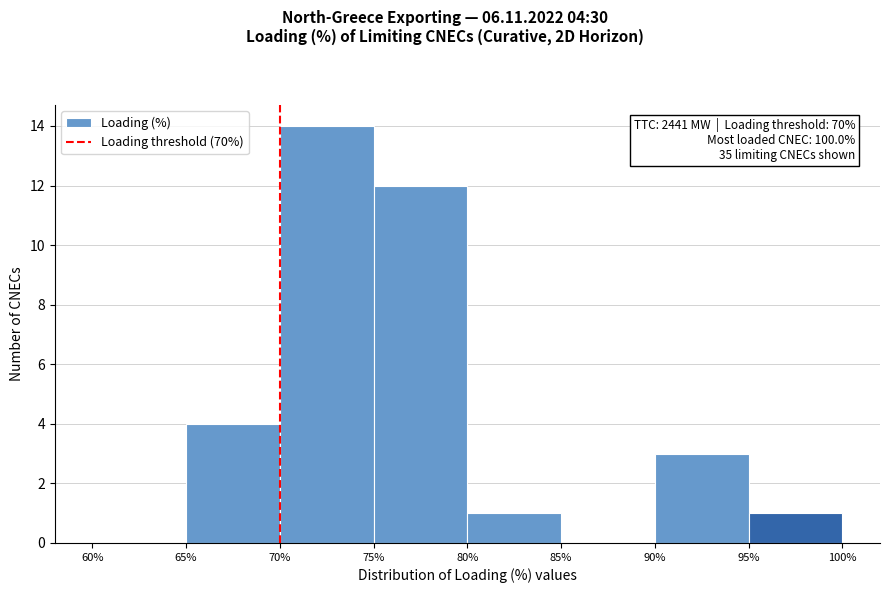

Which range on the x-axis has the tallest bar?

70% to 75%